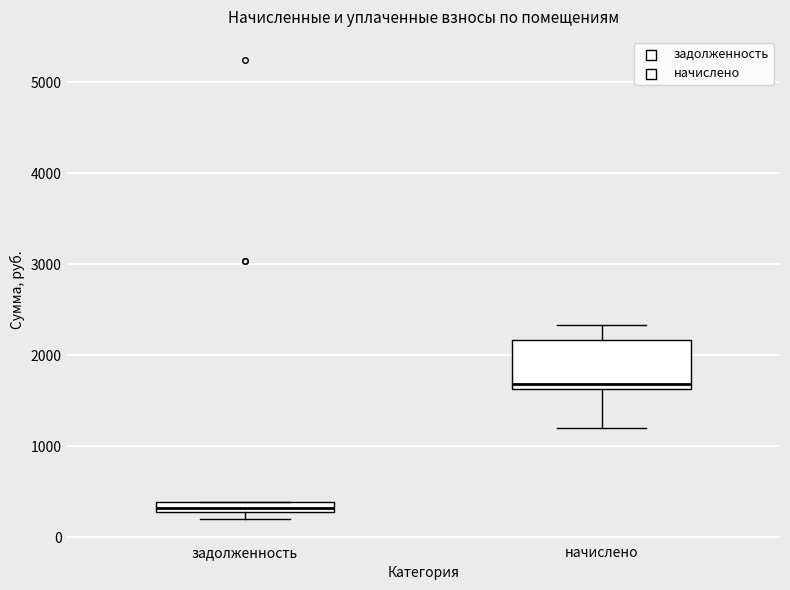

Where does the lower whisker of the box for начислено end on the y-axis? The values are not printed on the chart, so give them approximately, as read against the axis.

1200